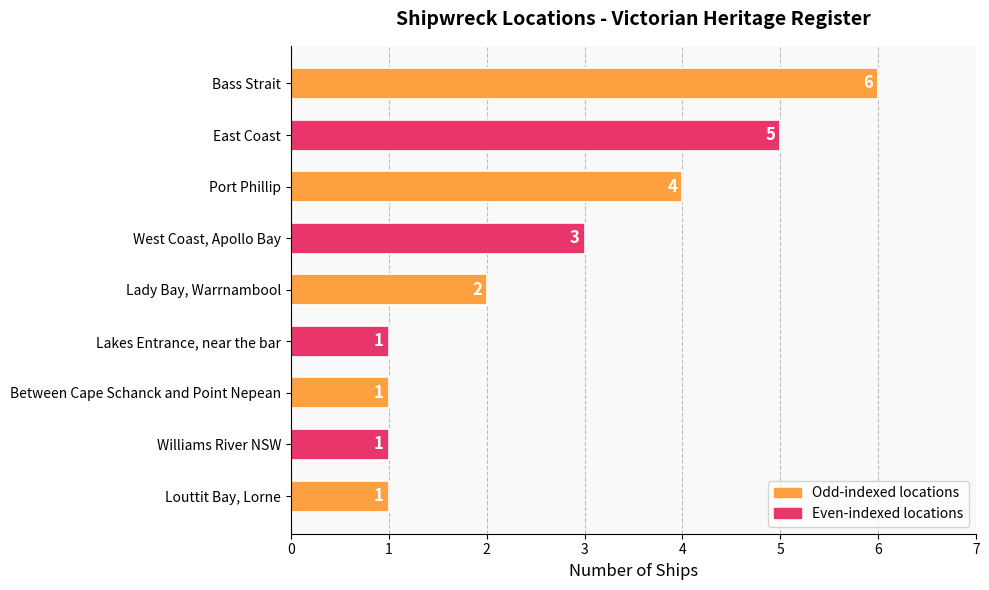

Count the values in the range 1 to 4.

7